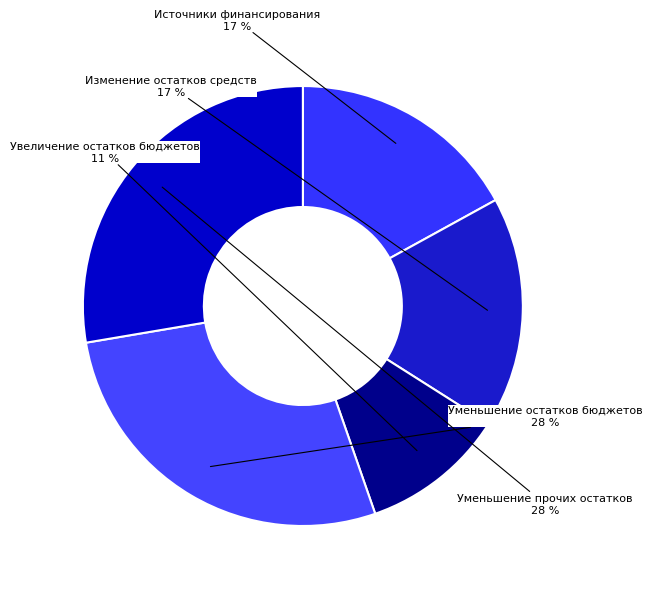

Is the sum of Изменение остатков средств and Увеличение остатков бюджетов greater than half?

No